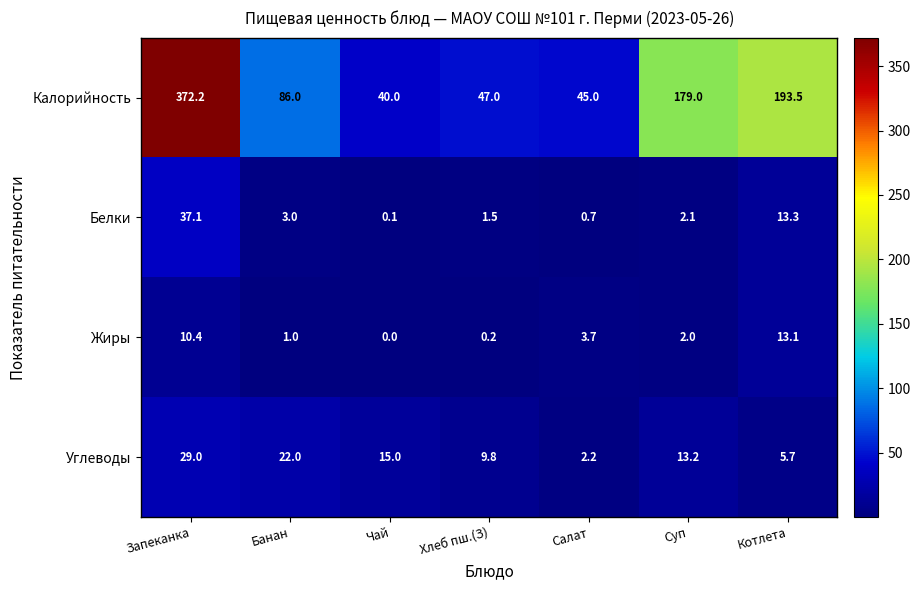

What is the difference between the Жиры values at Чай and Салат?

3.7